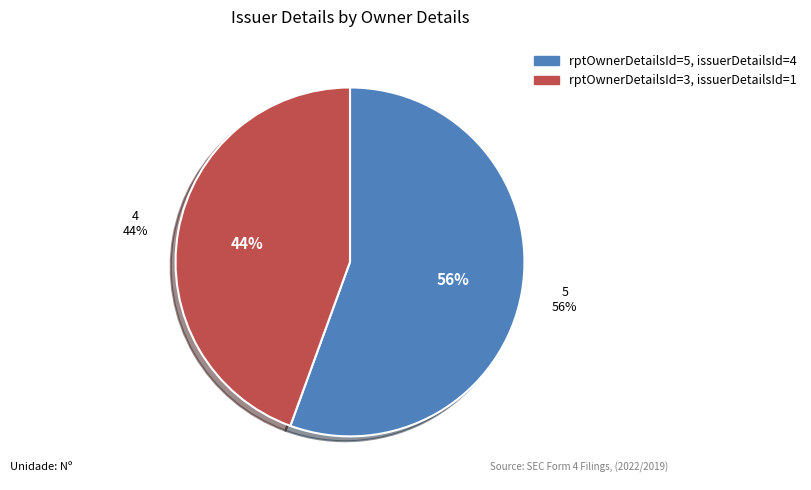

Combined, do rptOwnerDetailsId=5 (issuerDetailsId=4) and rptOwnerDetailsId=3 (issuerDetailsId=1) account for over 50%?

Yes